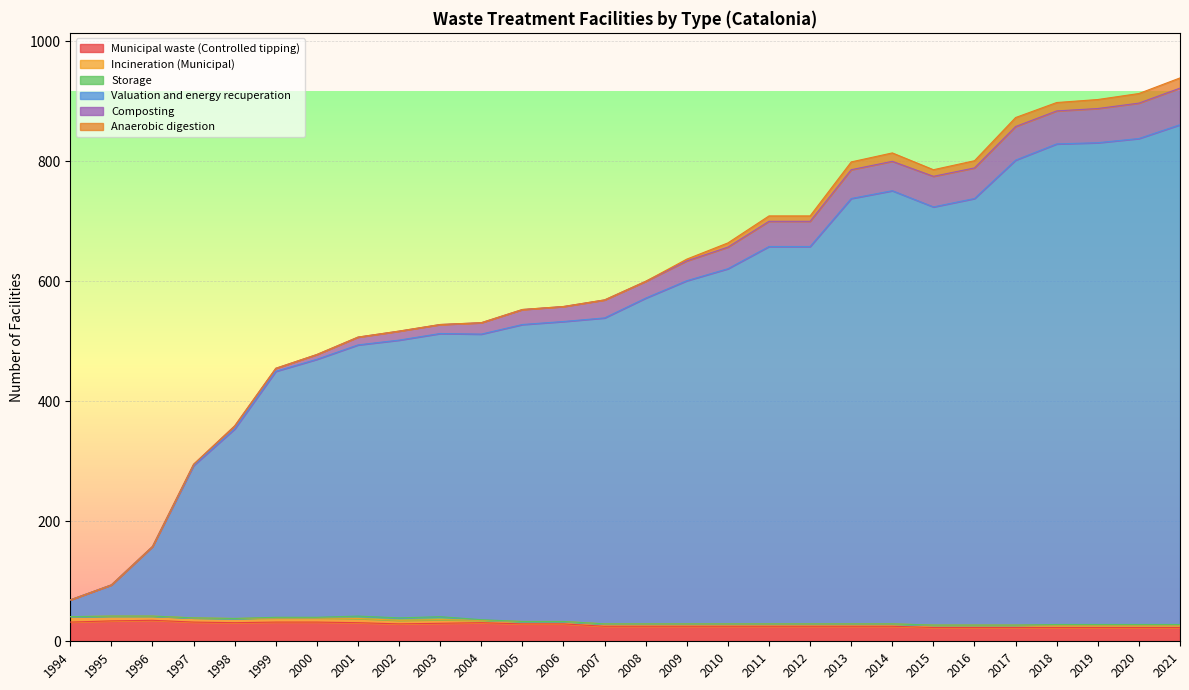

How many data points in Municipal waste (Controlled tipping) are less than 25?

7